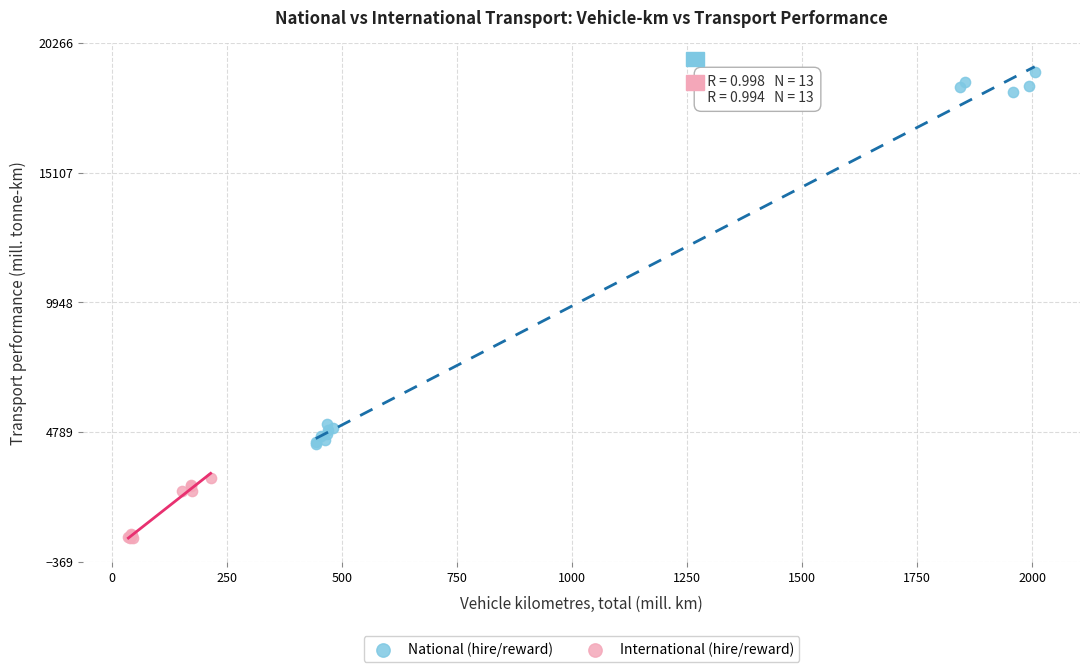

Which series has the largest Y range (max minus min)?

National (hire/reward)